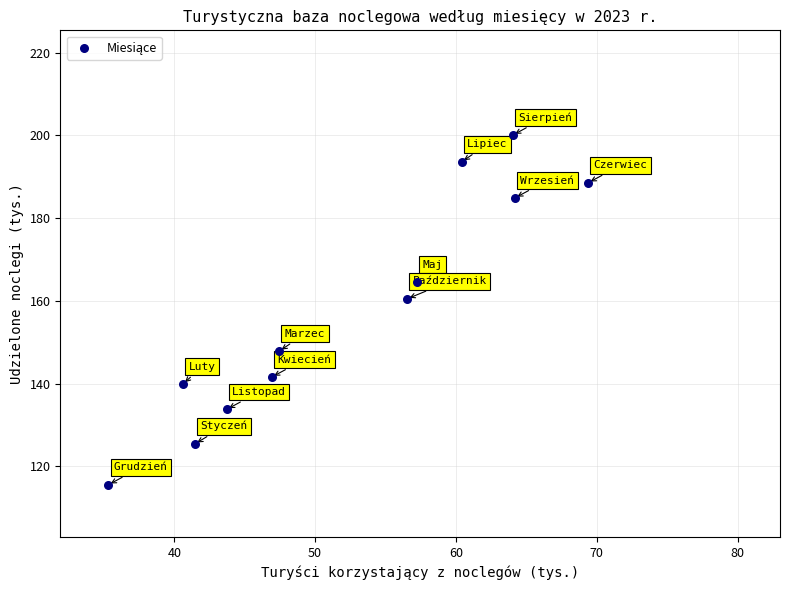

What Y value in the scatter plot is closest to 157?

160.5